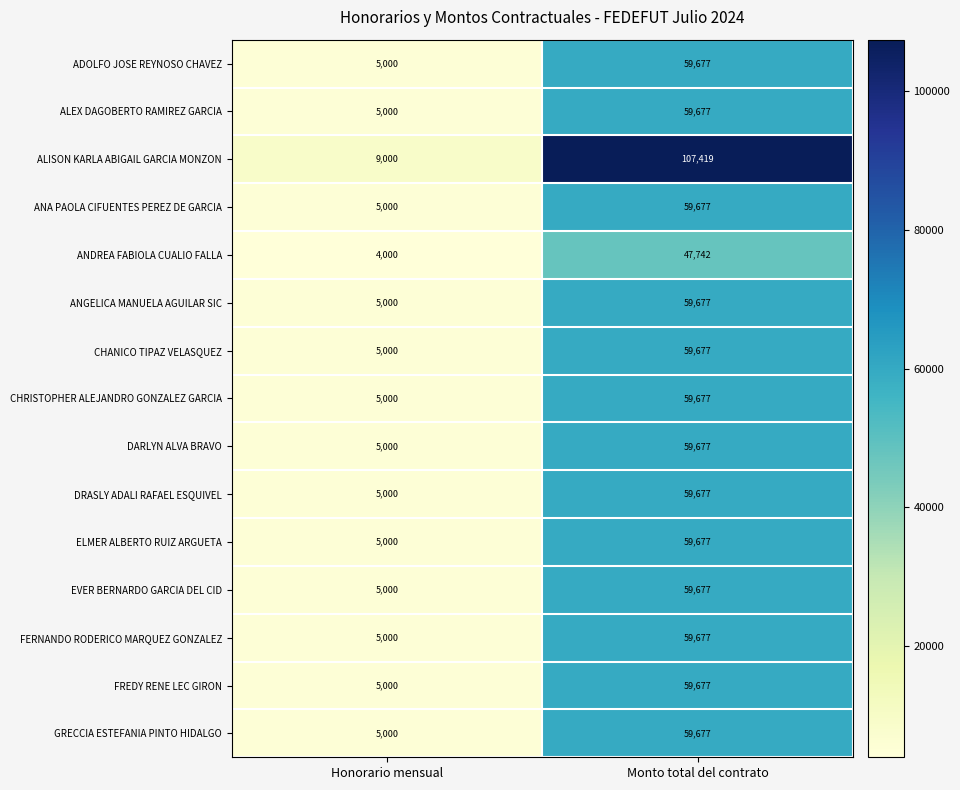

How many distinct data groups are displayed?

15